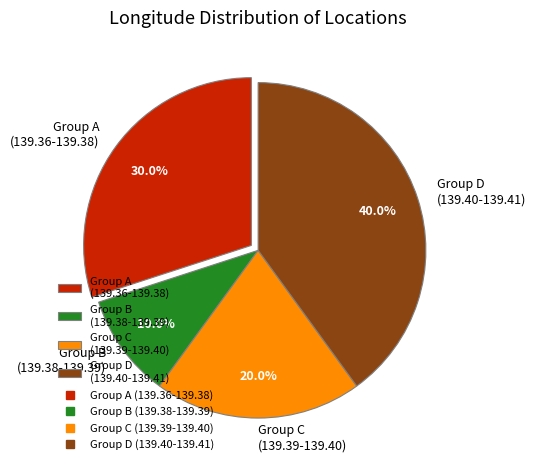

To the nearest percent, what is the average slice percentage?

25%